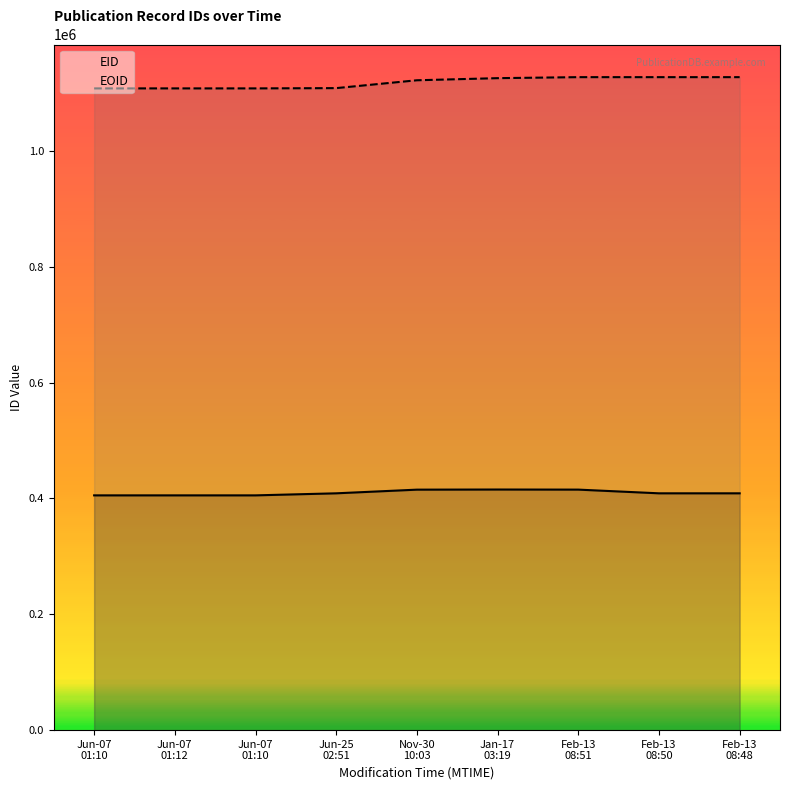

The value of EOID at Jun-07
01:12 is 1107931. True or false?

True